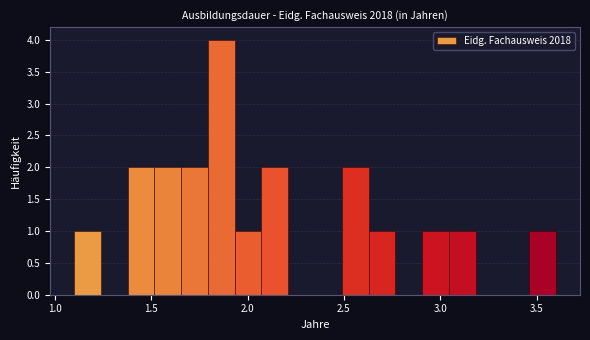

Around what value on the x-axis is the tallest bar? Give the approximate position of its centre, as read against the axis.

1.85